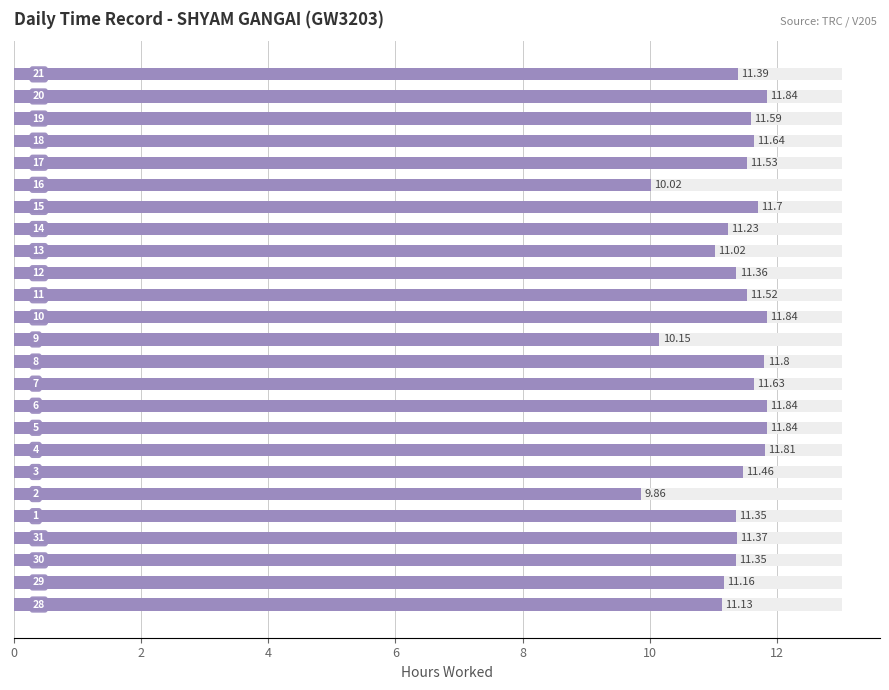

How many categories are shown in the chart?

25